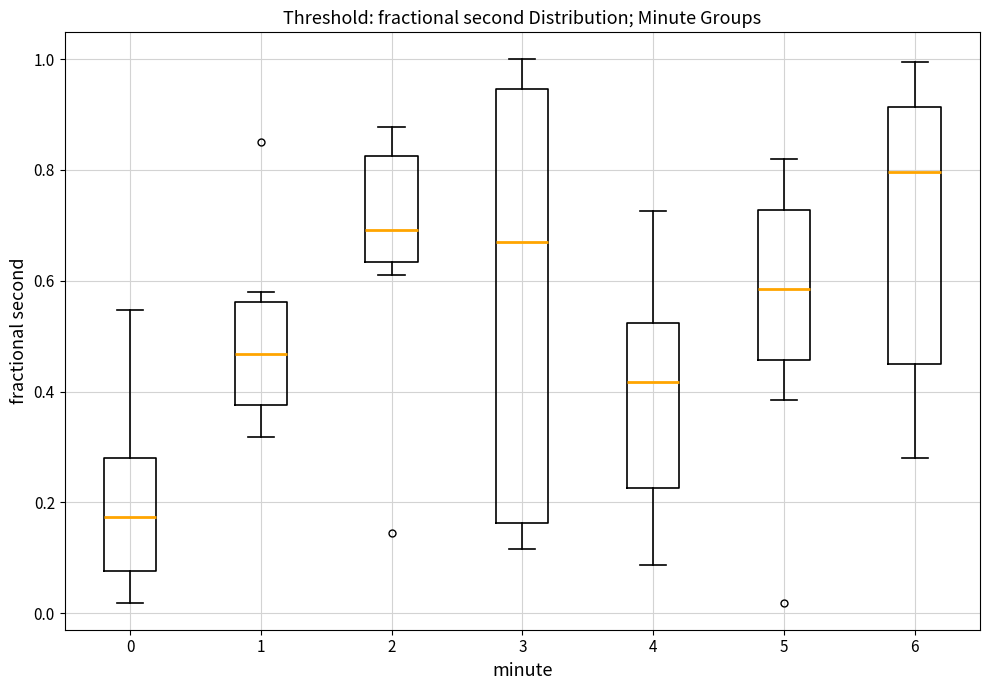

Which box is the tallest, from its lower edge to its upper edge?

3